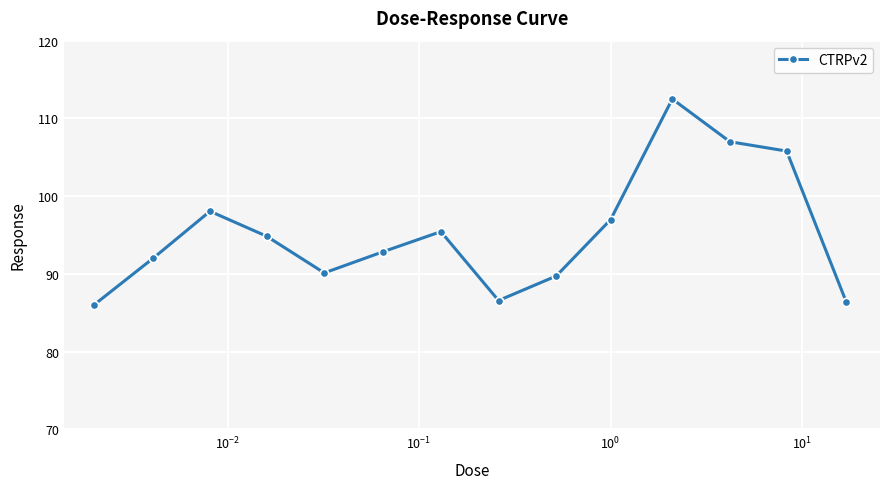

How many interior local peaks (higher than both neighbors) does the data have?

3